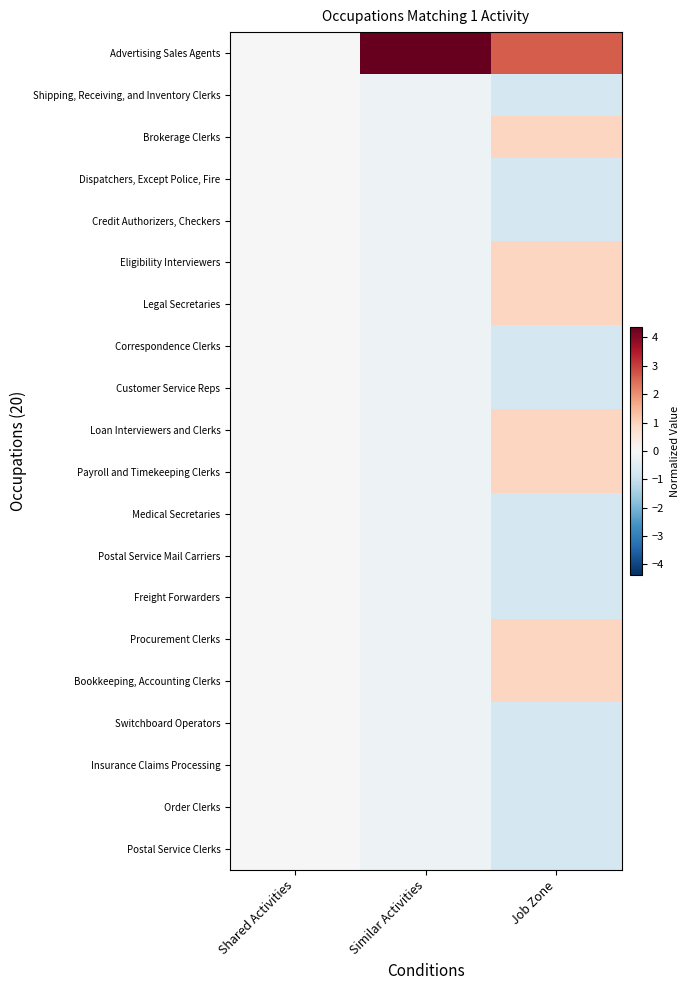

Which series has the largest range (max minus min)?

Advertising Sales Agents